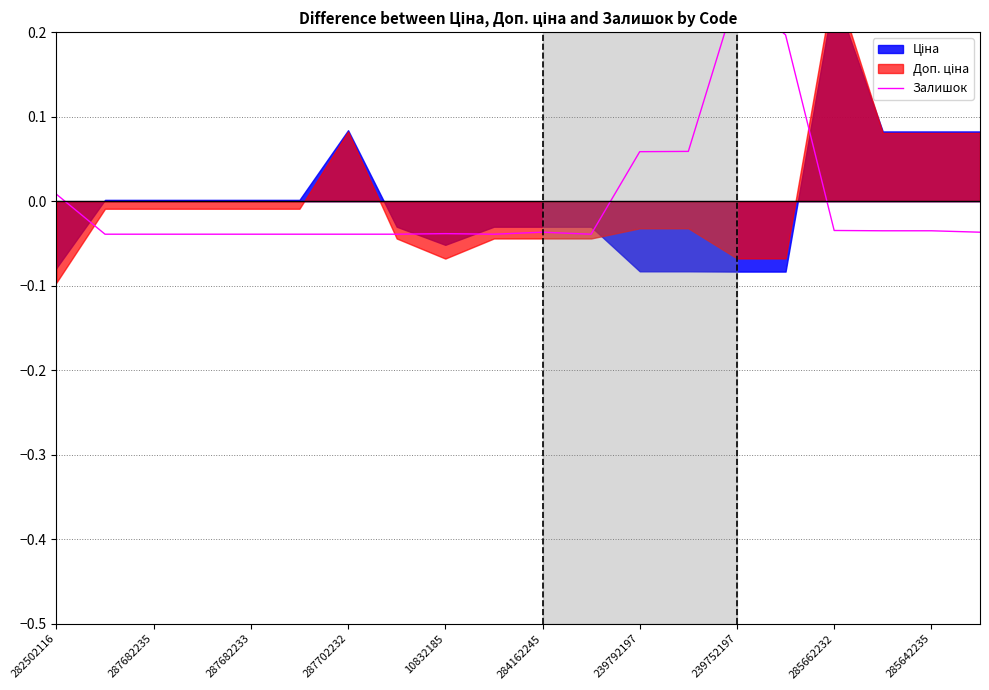

Reading right to left, what are all the values shown in this chart?

-0.0	-0.0	-0.0	-0.0	0.2	0.2	0.1	0.1	-0.0	-0.0	-0.0	-0.0	-0.0	-0.0	-0.0	-0.0	-0.0	-0.0	-0.0	0.0